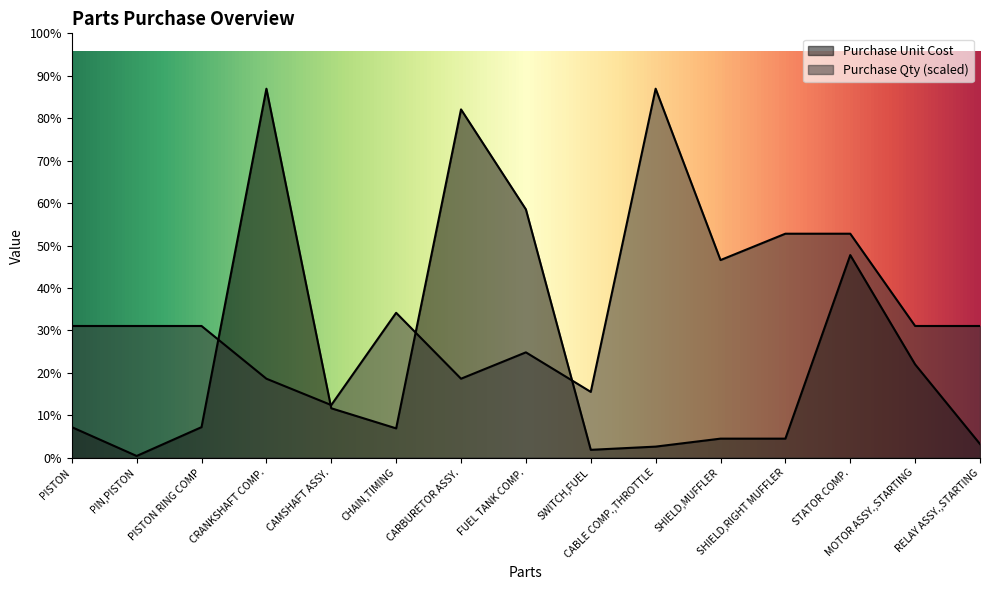

How many data points in Purchase Qty are less than 859?

5